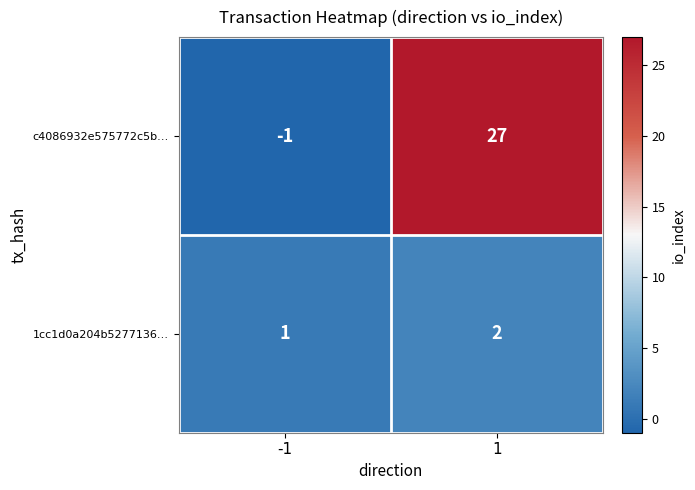

True or false: 1cc1d0a204b5277136… has a value of 1 at -1.

True